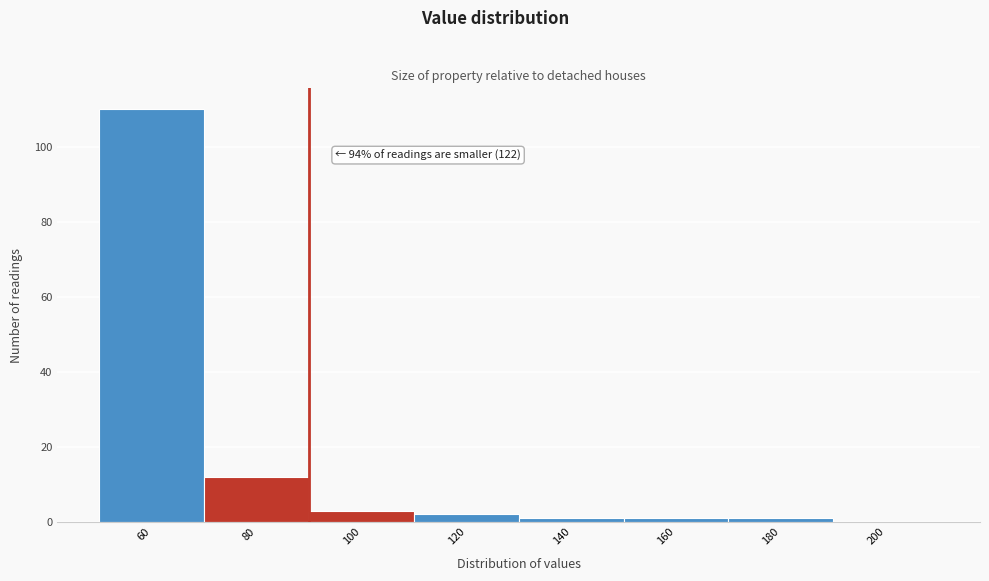

Reading left to right, extract all data points from this chart.

60=110	80=12	100=3	120=2	140=1	160=1	180=1	200=0